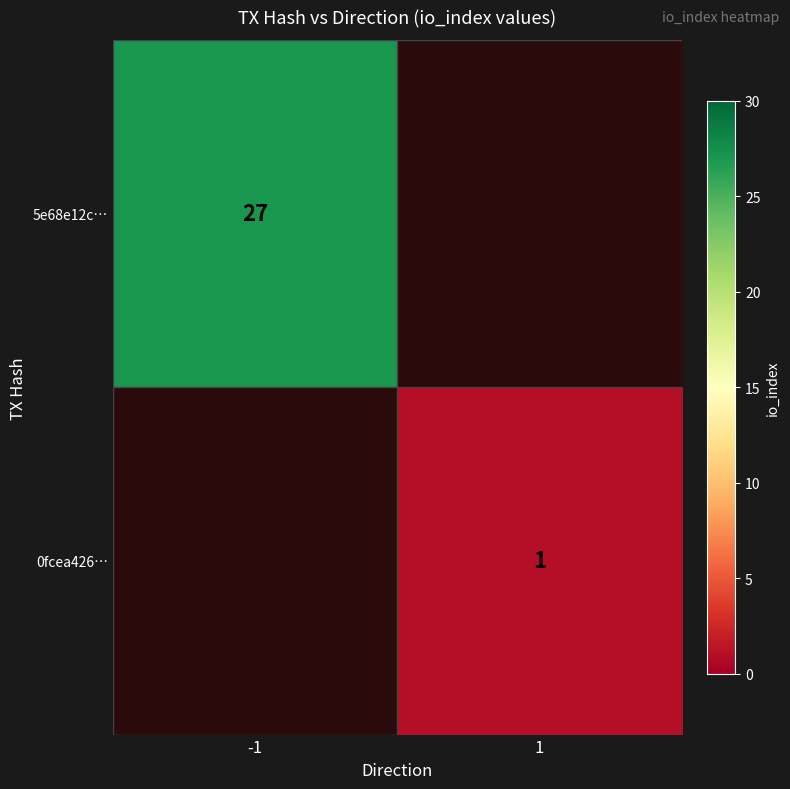

The 5e68e12c… series shows 6 at -1. True or false?

False